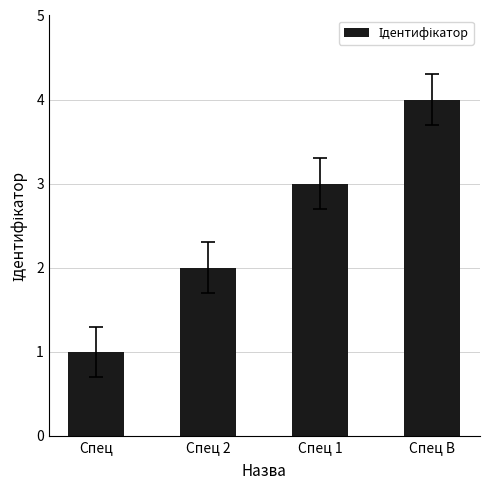

Reading left to right, extract all data points from this chart.

1	2	3	4